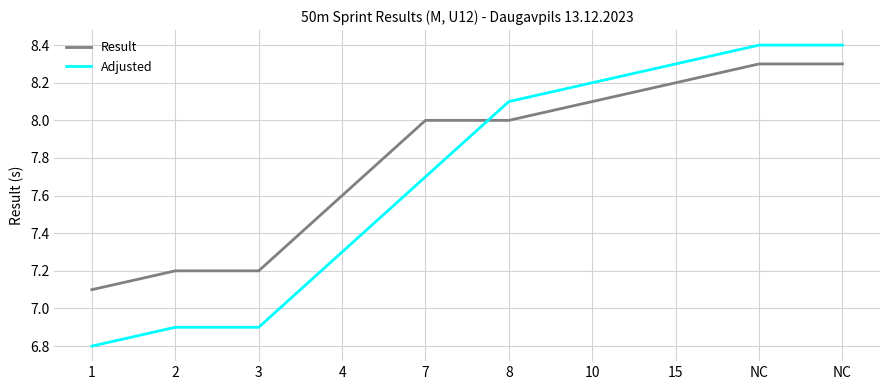

What is the label of the 3rd point from the left?

3